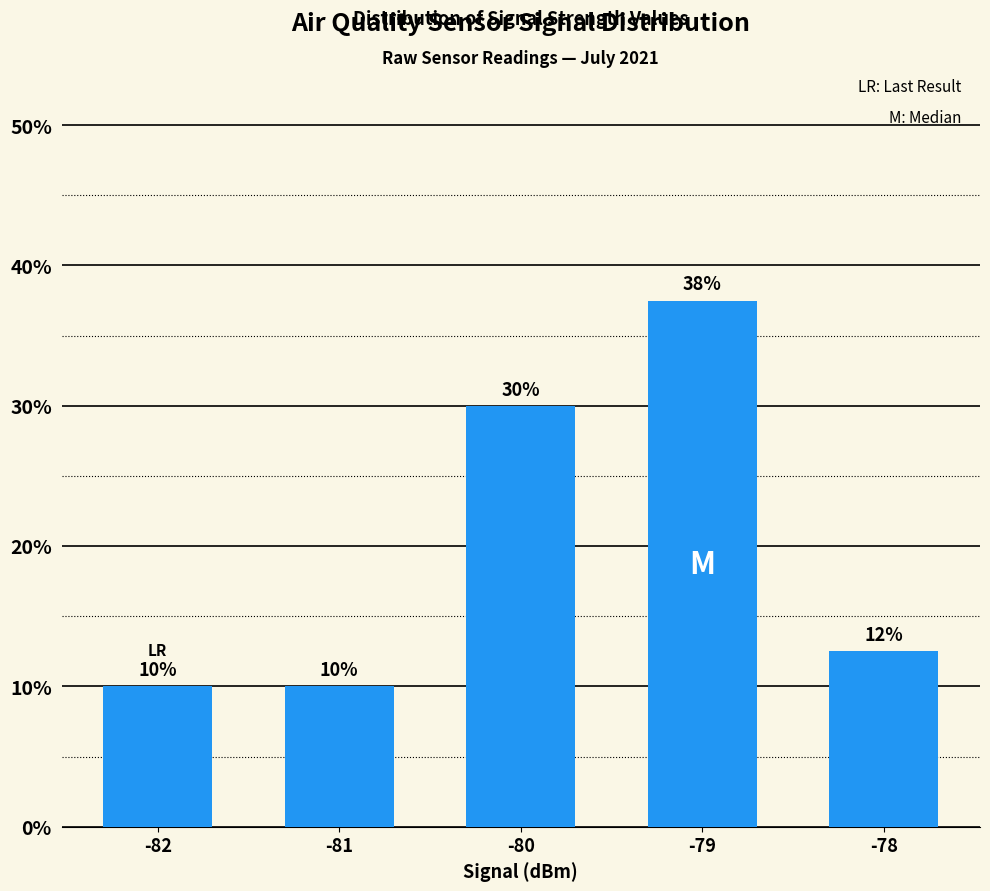

Are the bars horizontal?

No